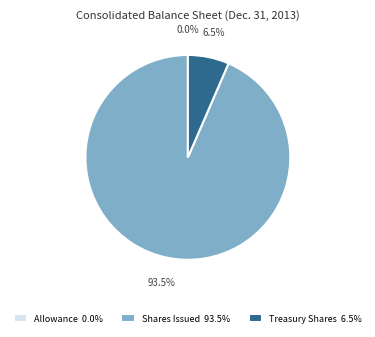

What is the largest slice in the pie chart?

Shares Issued 93.5%